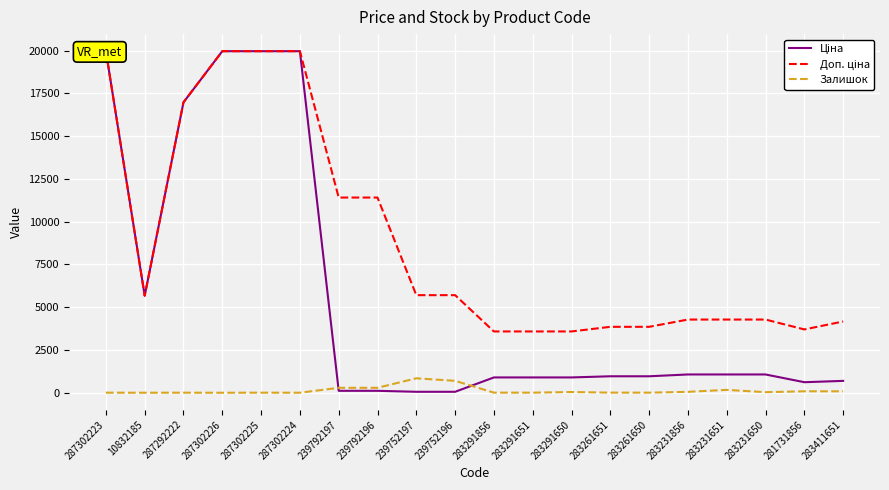

After their last crossing, which series has the higher values: Ціна or Залишок?

Ціна